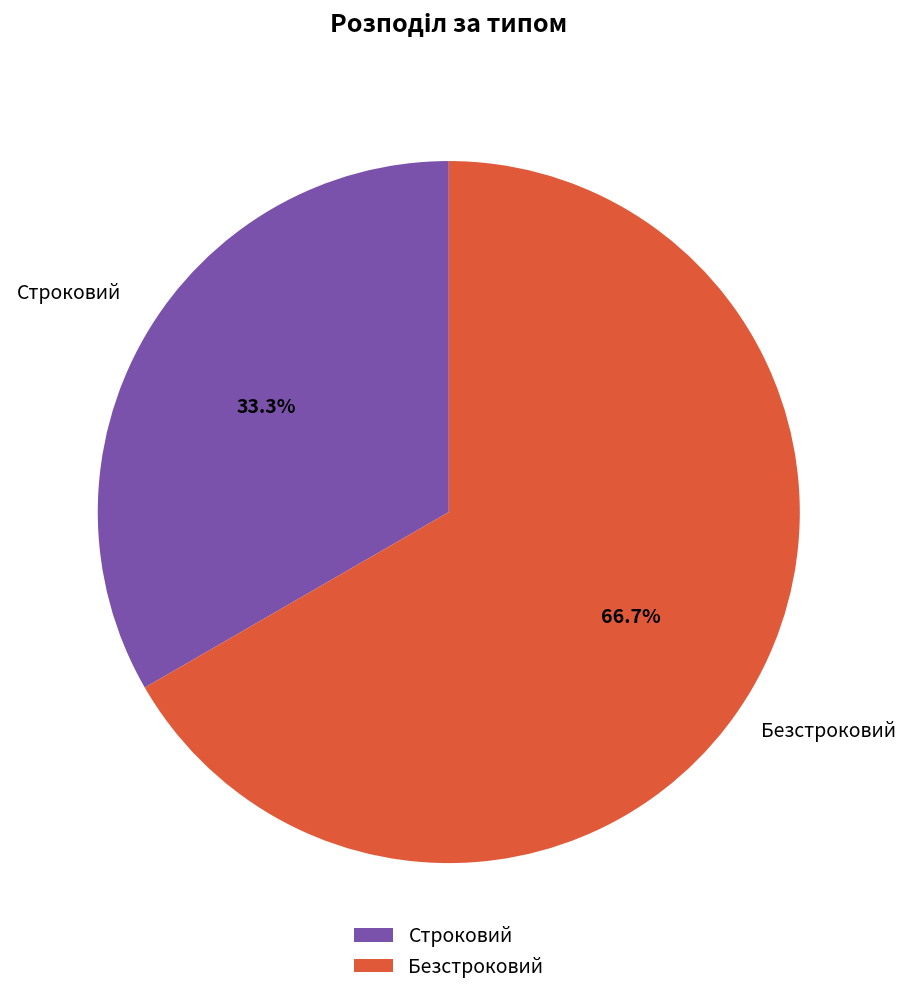

What is the ratio of the value at Безстроковий to the value at Строковий?

2.0